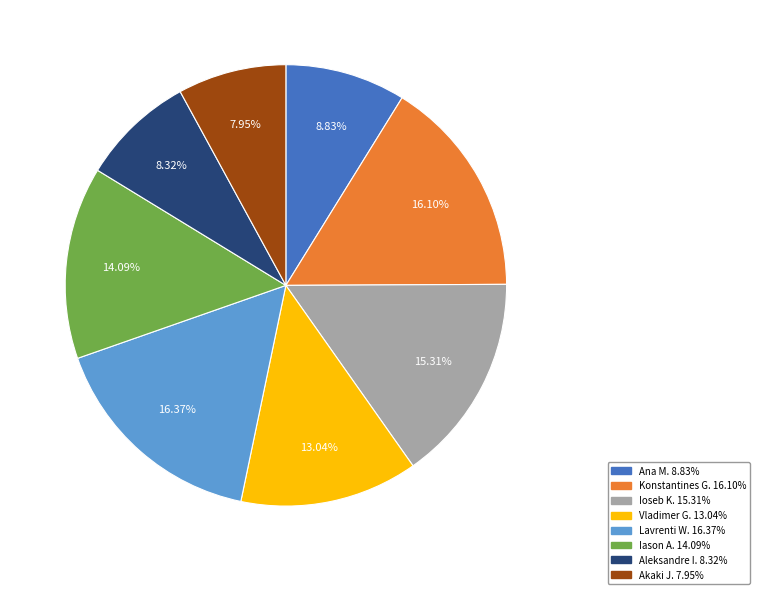

Is there a majority slice in this chart?

No